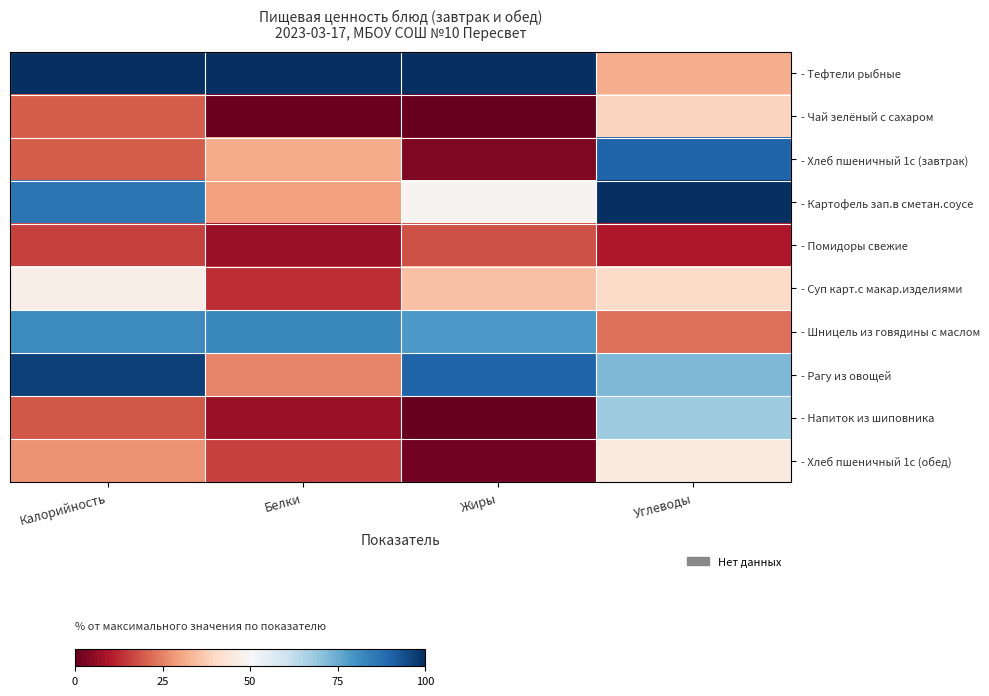

Reading right to left, list all the values displayed in this chart.

- Тефтели рыбные: Углеводы=31.9	Жиры=100.0	Белки=100.0	Калорийность=100.0
- Чай зелёный с сахаром: Углеводы=38.8	Жиры=0.0	Белки=0.8	Калорийность=19.7
- Хлеб пшеничный 1с (завтрак): Углеводы=90.2	Жиры=3.3	Белки=31.3	Калорийность=19.7
- Картофель зап.в сметан.соусе: Углеводы=100.0	Жиры=48.8	Белки=29.3	Калорийность=86.7
- Помидоры свежие: Углеводы=9.7	Жиры=18.1	Белки=6.9	Калорийность=15.8
- Суп карт.с макар.изделиями: Углеводы=40.5	Жиры=35.4	Белки=13.3	Калорийность=46.7
- Шницель из говядины с маслом: Углеводы=22.5	Жиры=78.5	Белки=82.4	Калорийность=81.8
- Рагу из овощей: Углеводы=72.6	Жиры=89.8	Белки=25.5	Калорийность=96.8
- Напиток из шиповника: Углеводы=67.6	Жиры=0.0	Белки=6.9	Калорийность=19.0
- Хлеб пшеничный 1с (обед): Углеводы=45.1	Жиры=1.6	Белки=15.7	Калорийность=27.4